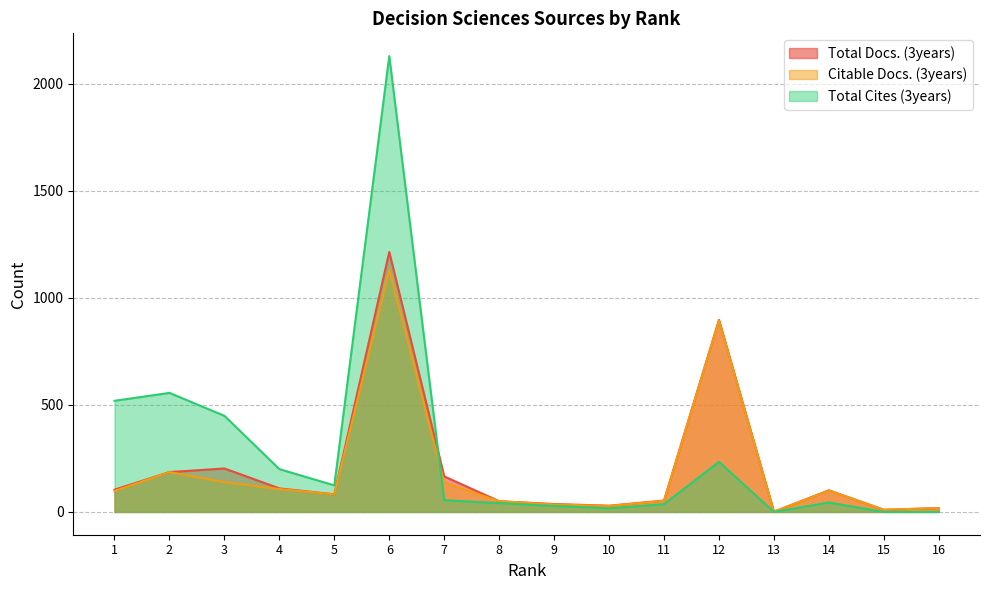

True or false: Total Docs. (3years) and Total Cites (3years) cross at least once.

True